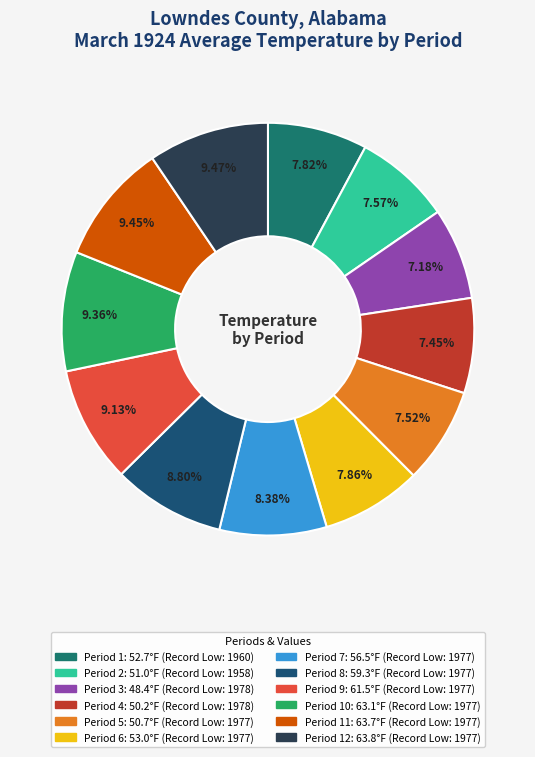

Count the number of slices in the pie.

12